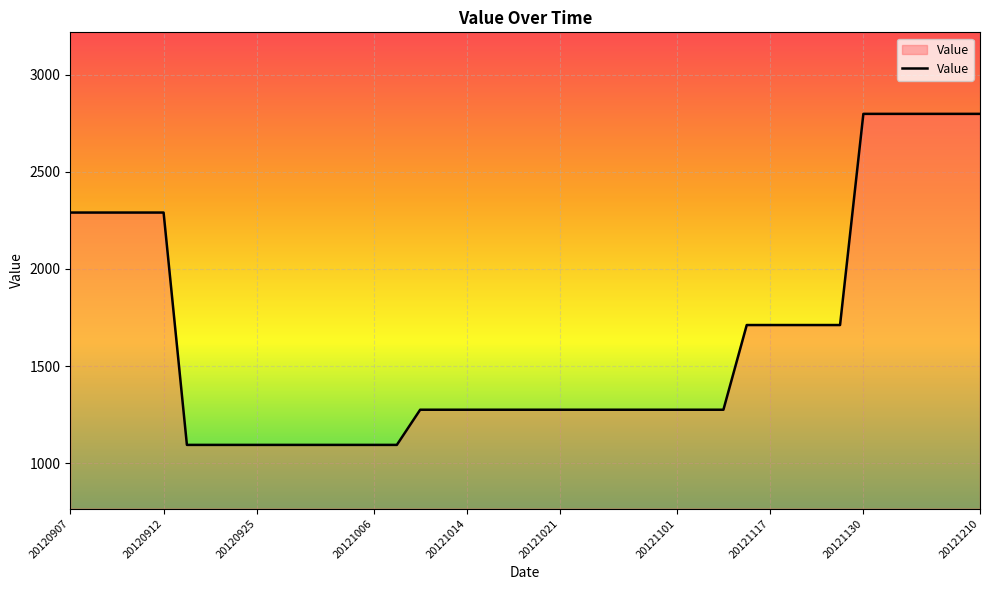

Reading left to right, extract all data points from this chart.

2290	2290	2290	2290	2290	1094	1094	1094	1094	1094	1094	1094	1094	1094	1094	1275	1275	1275	1275	1275	1275	1275	1275	1275	1275	1275	1275	1275	1275	1711	1711	1711	1711	1711	2798	2798	2798	2798	2798	2798